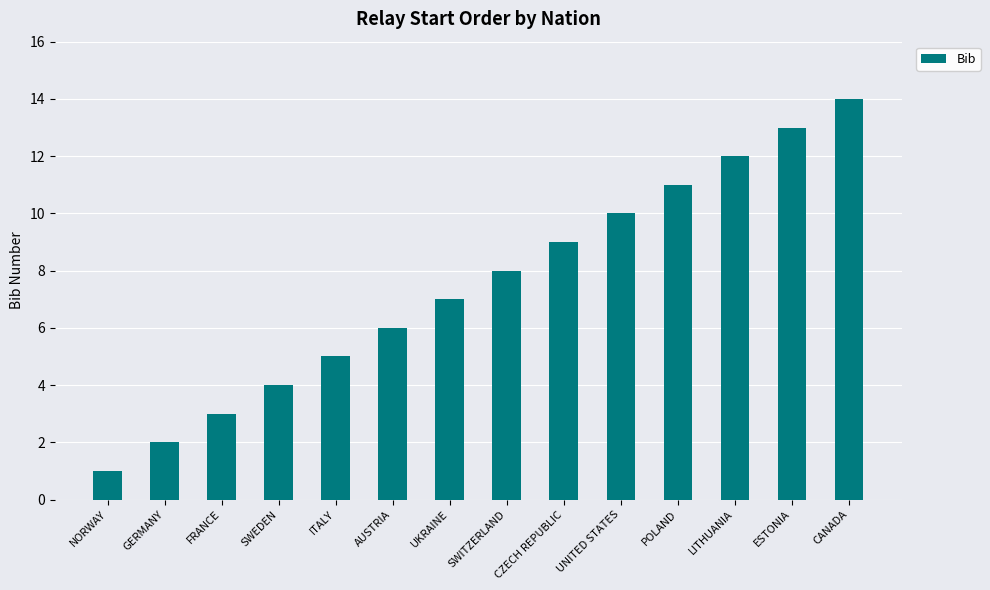

What is the approximate value at UNITED STATES?

10